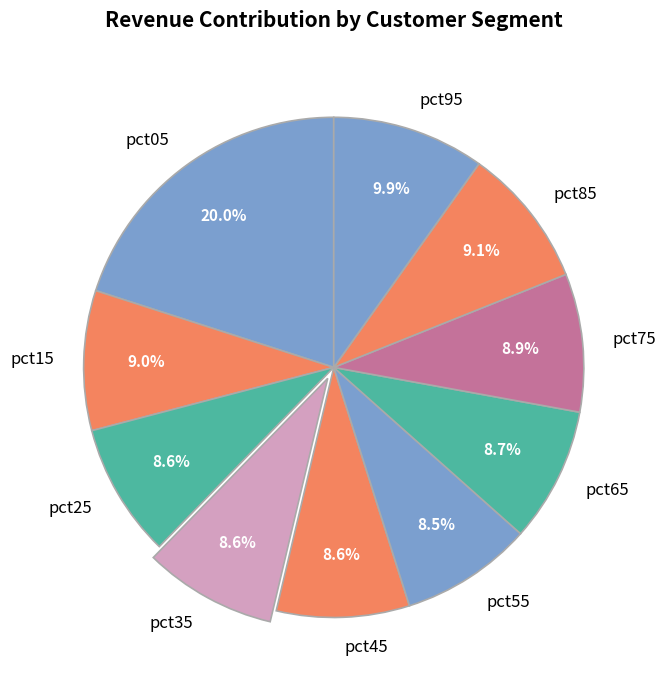

Which has a higher value, pct95 or pct85?

pct95